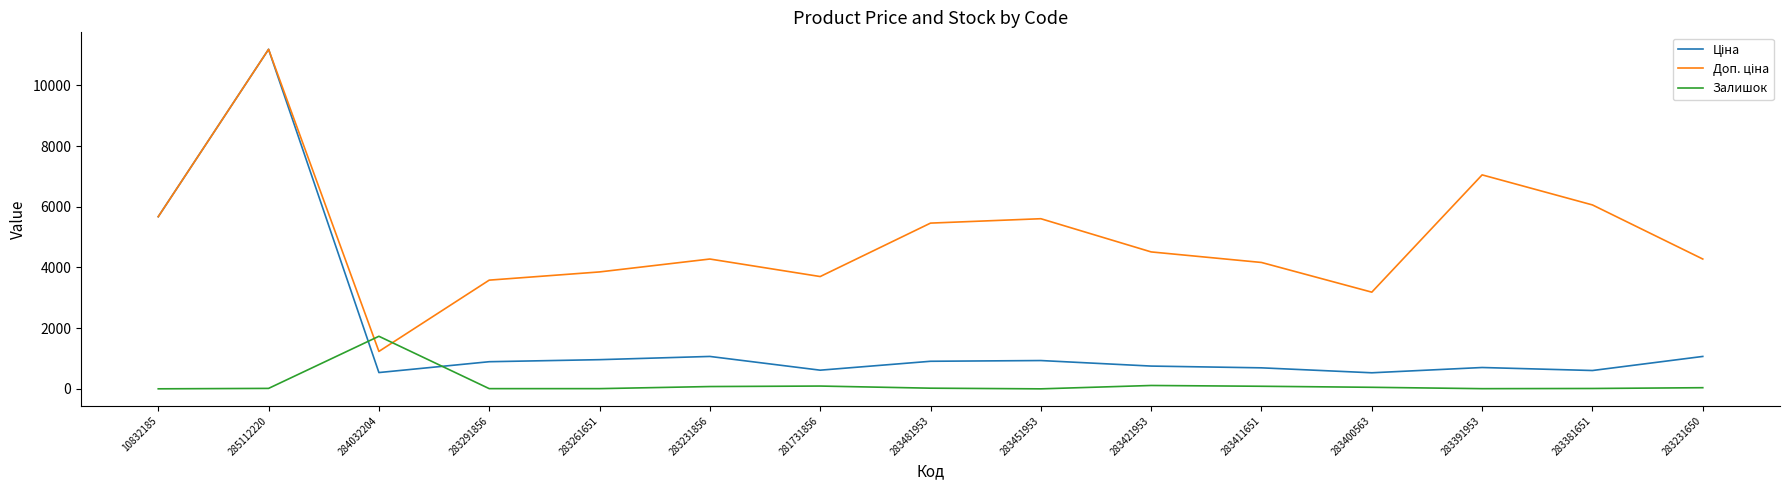

At which label does Залишок reach its peak?

284032204